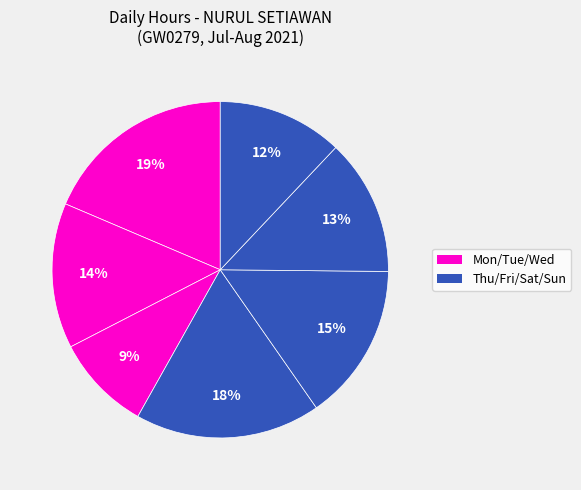

How many slices are in this pie chart?

7